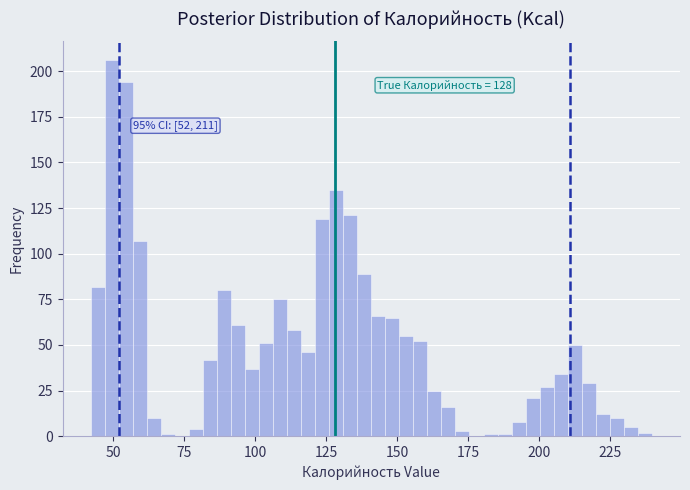

Read against the x-axis, roughly where is the centre of the tallest bar?

50